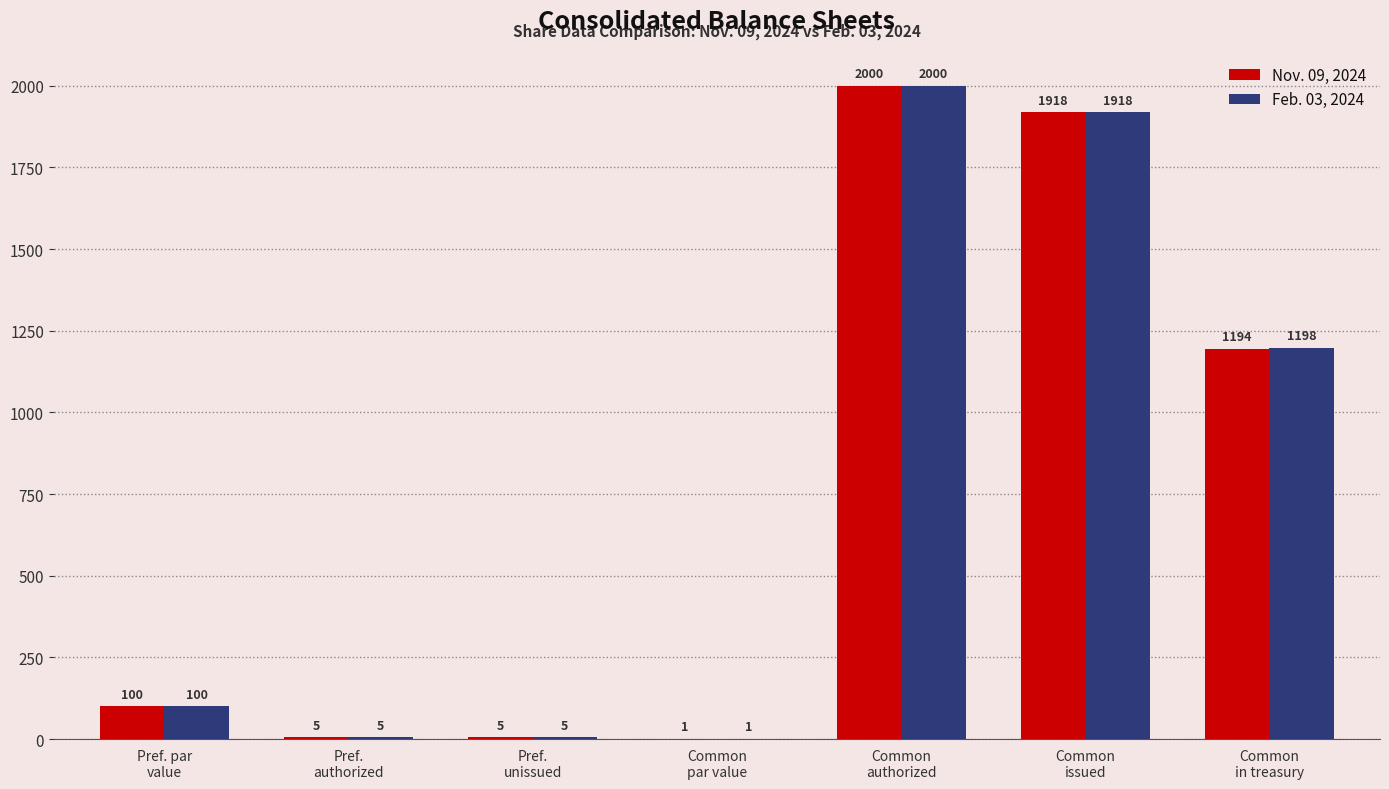

What value does the Nov. 09, 2024 series have at Common
in treasury?

1194